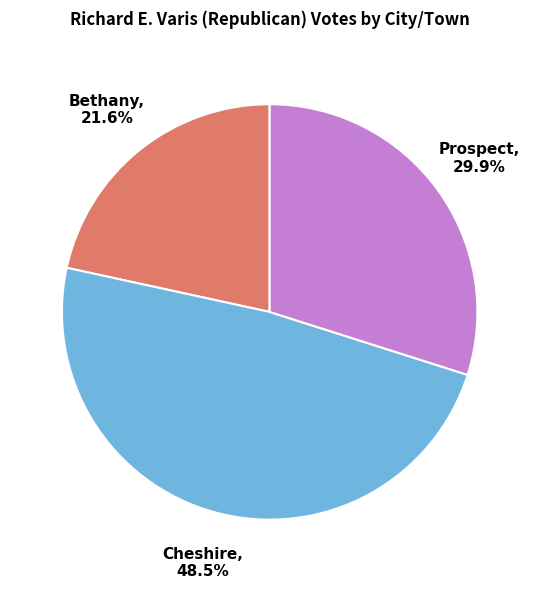

Count the number of slices in the pie.

3